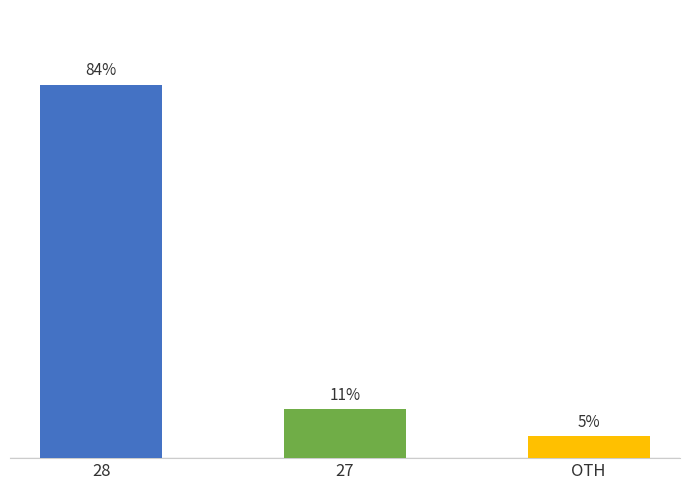

What is the label of the 1st bar from the right?

OTH